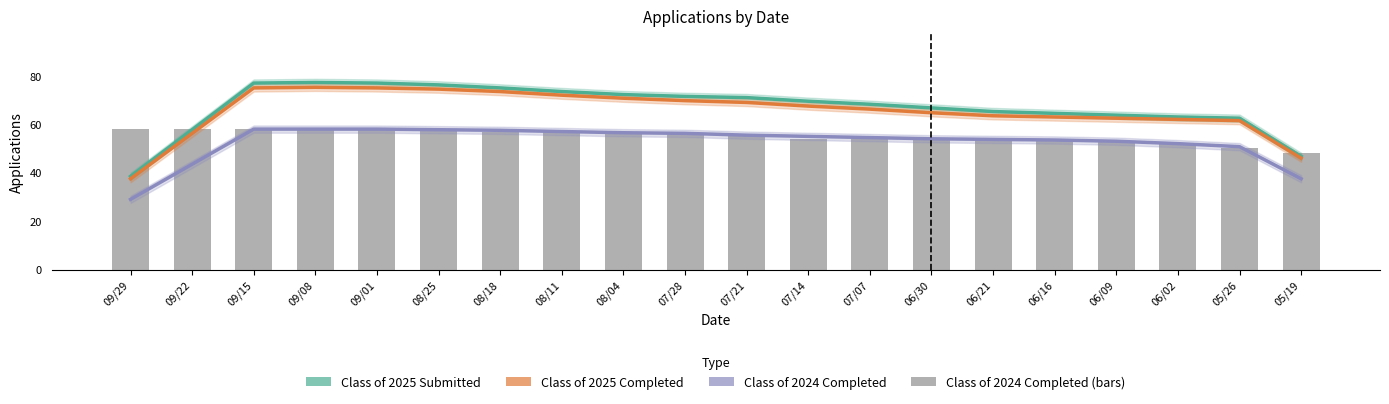

Which series has the widest spread of values?

Class of 2025 Submitted